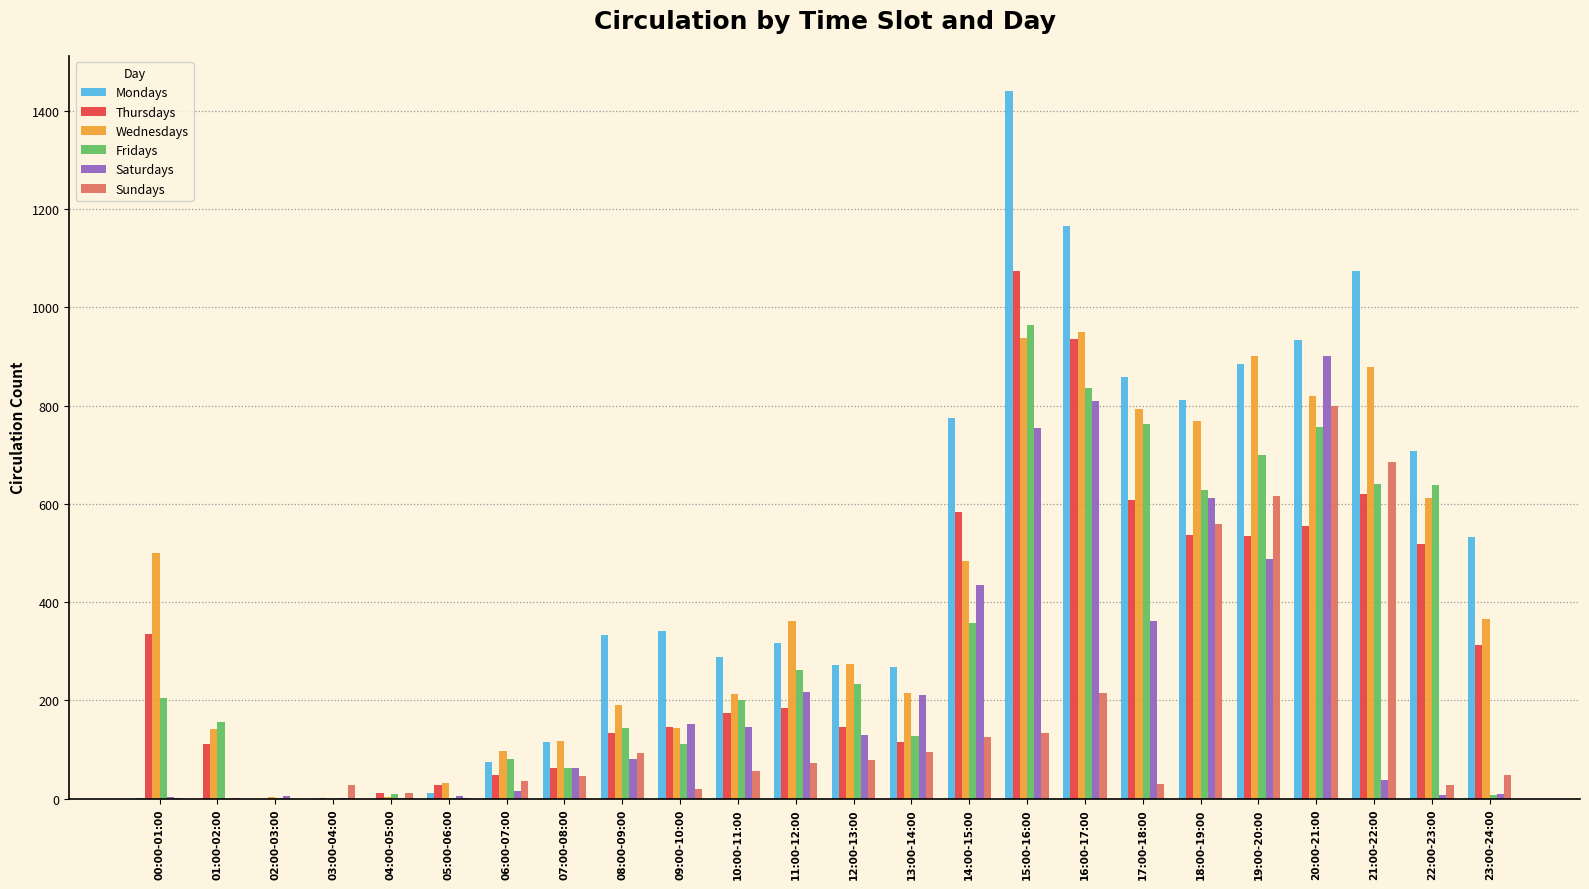

At which category is the sum across all series the highest?

15:00-16:00